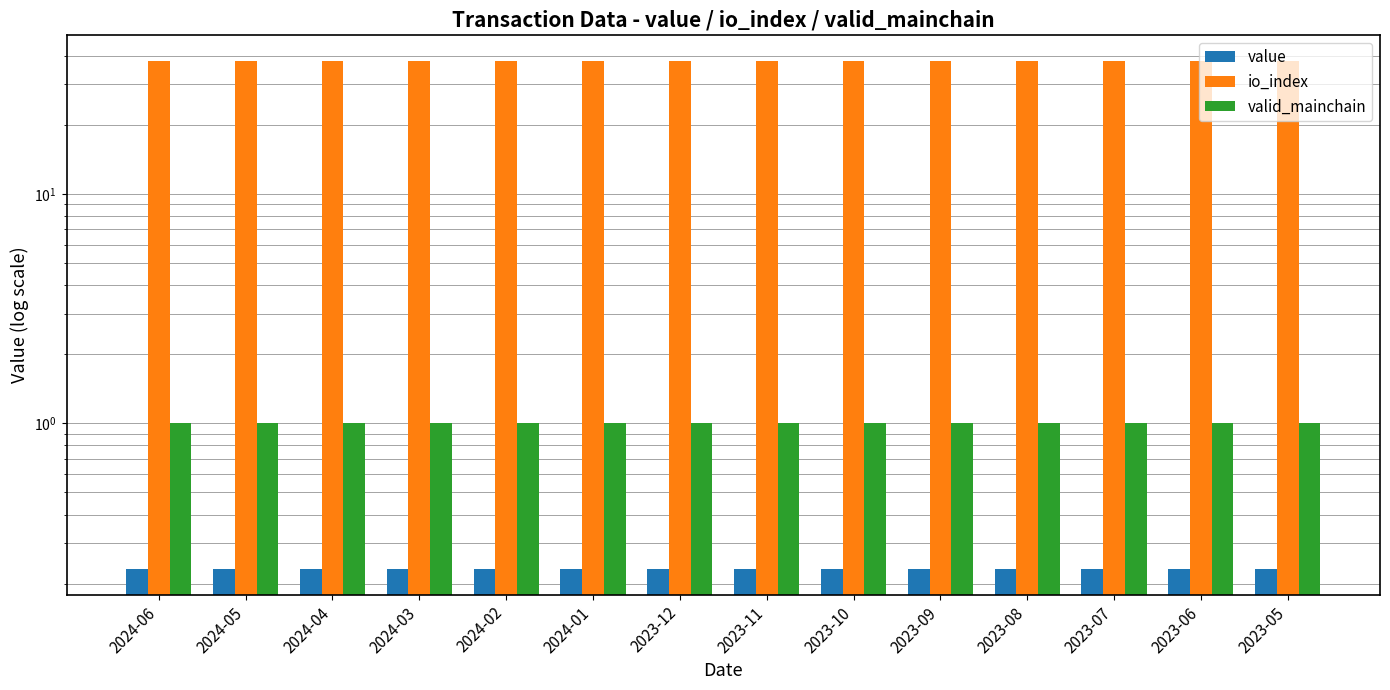

Does the chart contain any negative values?

No